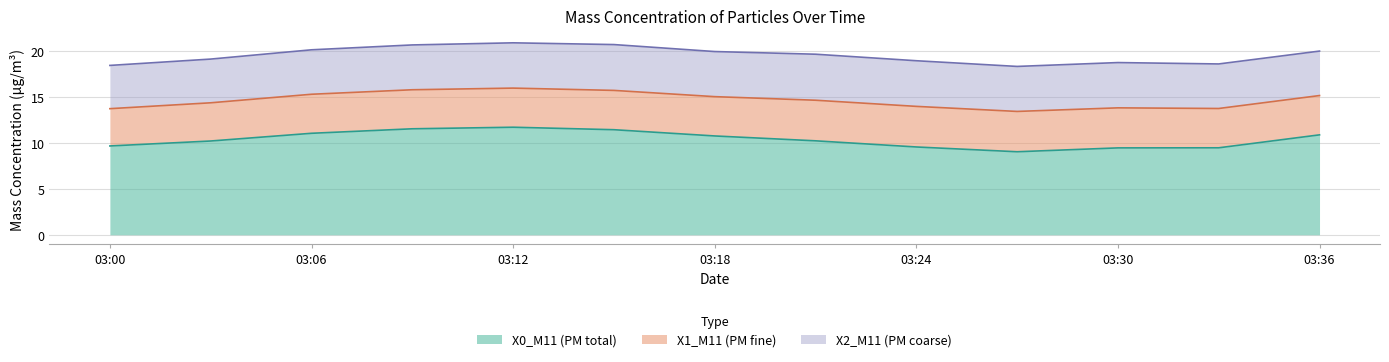

Which series has the largest total across all categories?

X0_M11 (PM total)